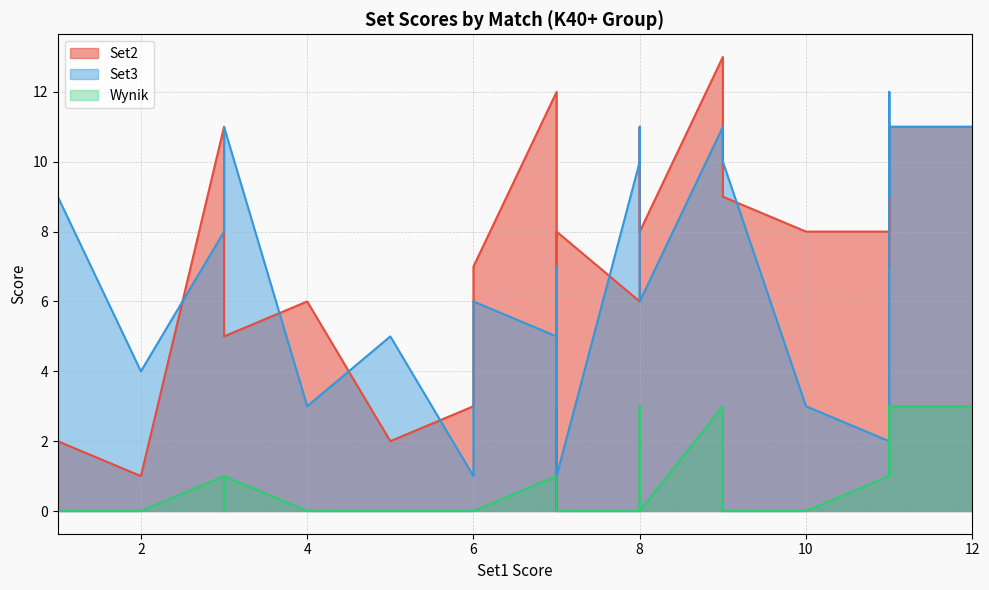

How many values in the Set2 series are below 11?

19